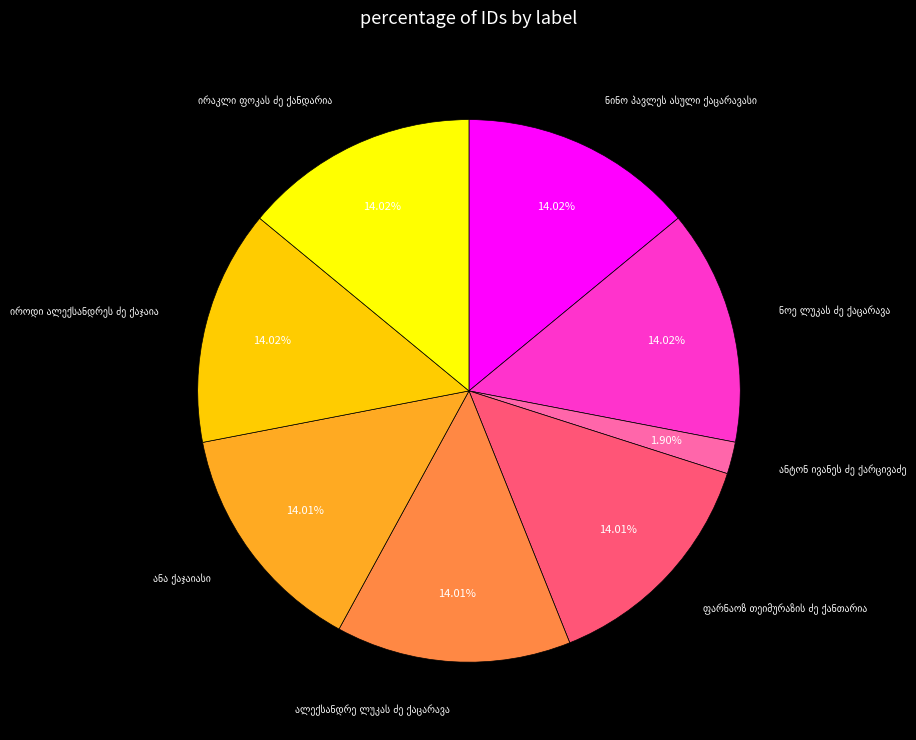

How many segments does this pie chart have?

8